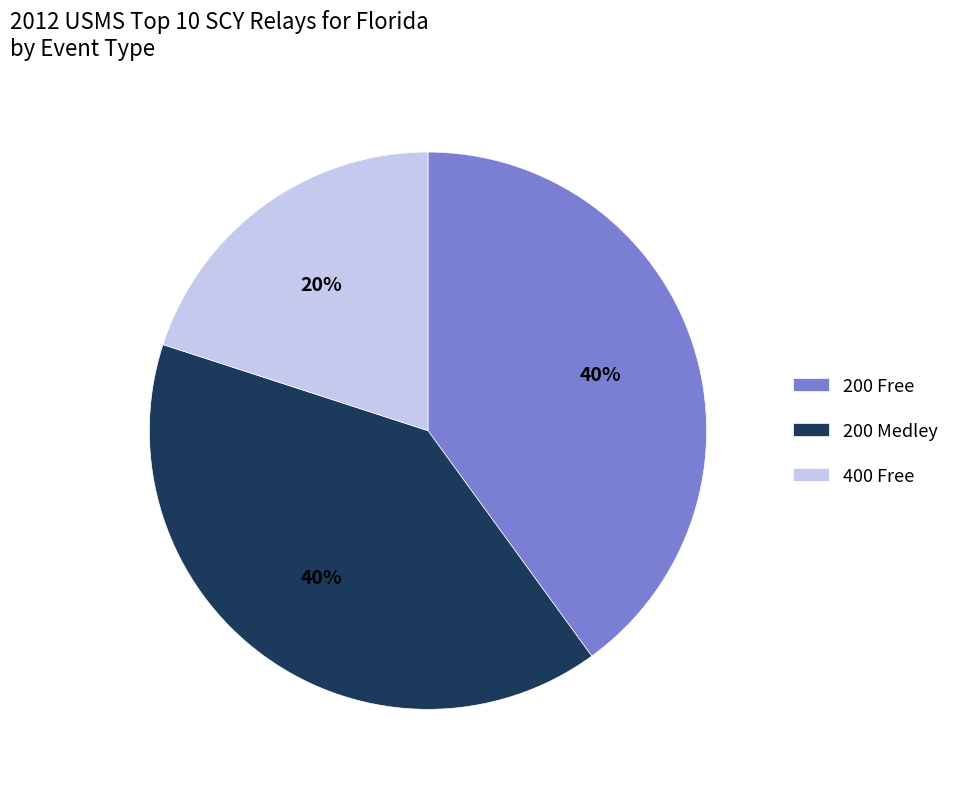

Do 200 Free and 200 Medley together represent more than half of the pie?

Yes